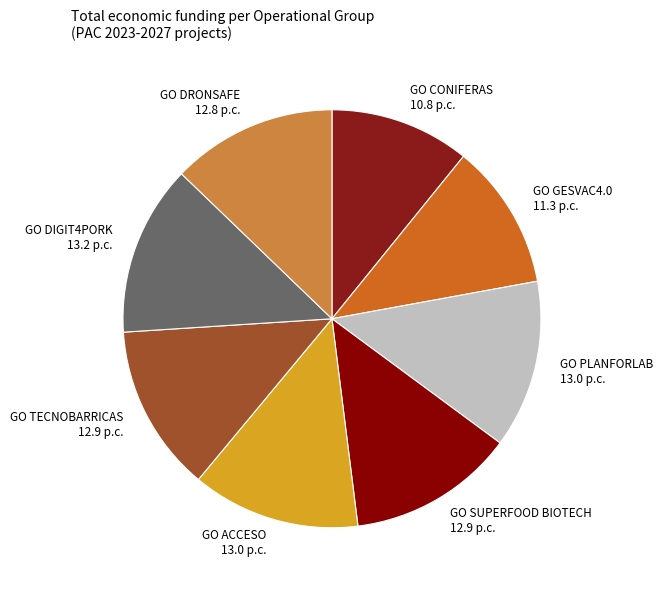

Is the sum of GO GESVAC4.0 and GO CONIFERAS greater than half?

No